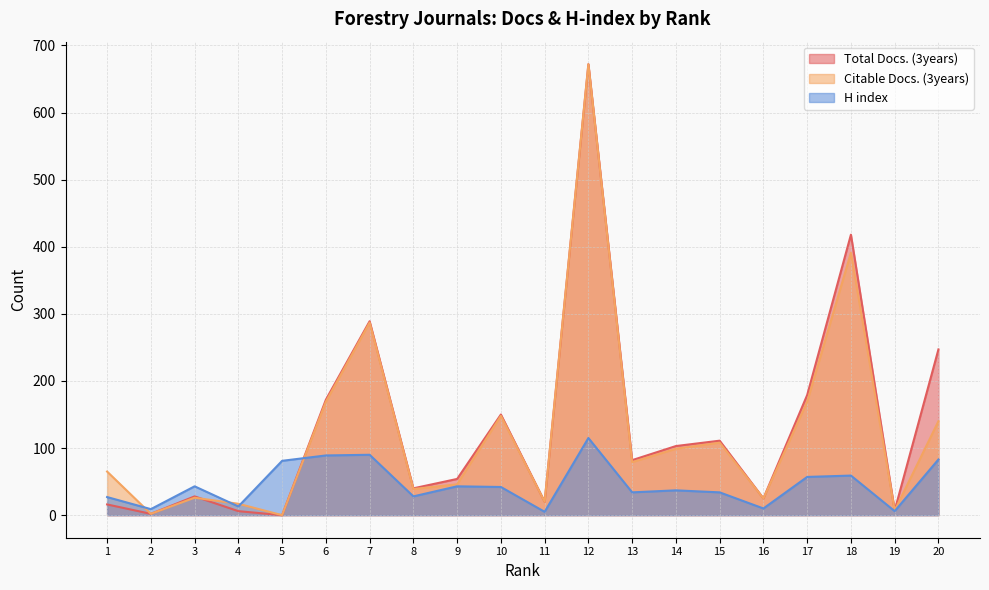

How many intersections are there between Total Docs. (3years) and Citable Docs. (3years)?

1